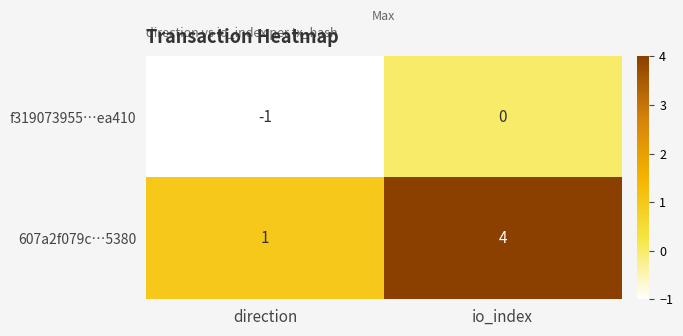

What is the difference between the highest and lowest values at io_index?

4